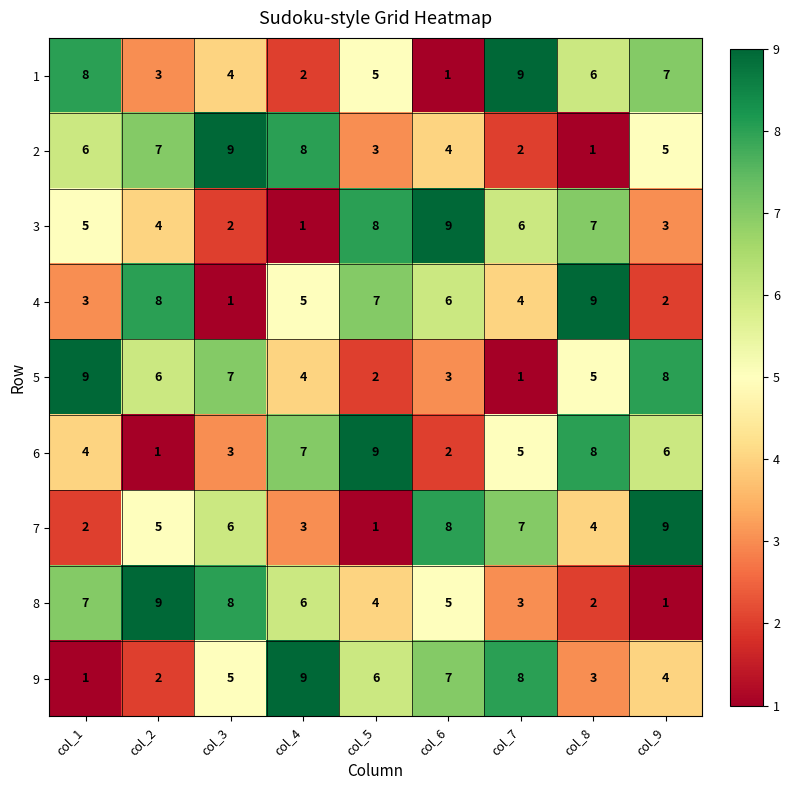

At how many categories does at least one series exceed 1?

9